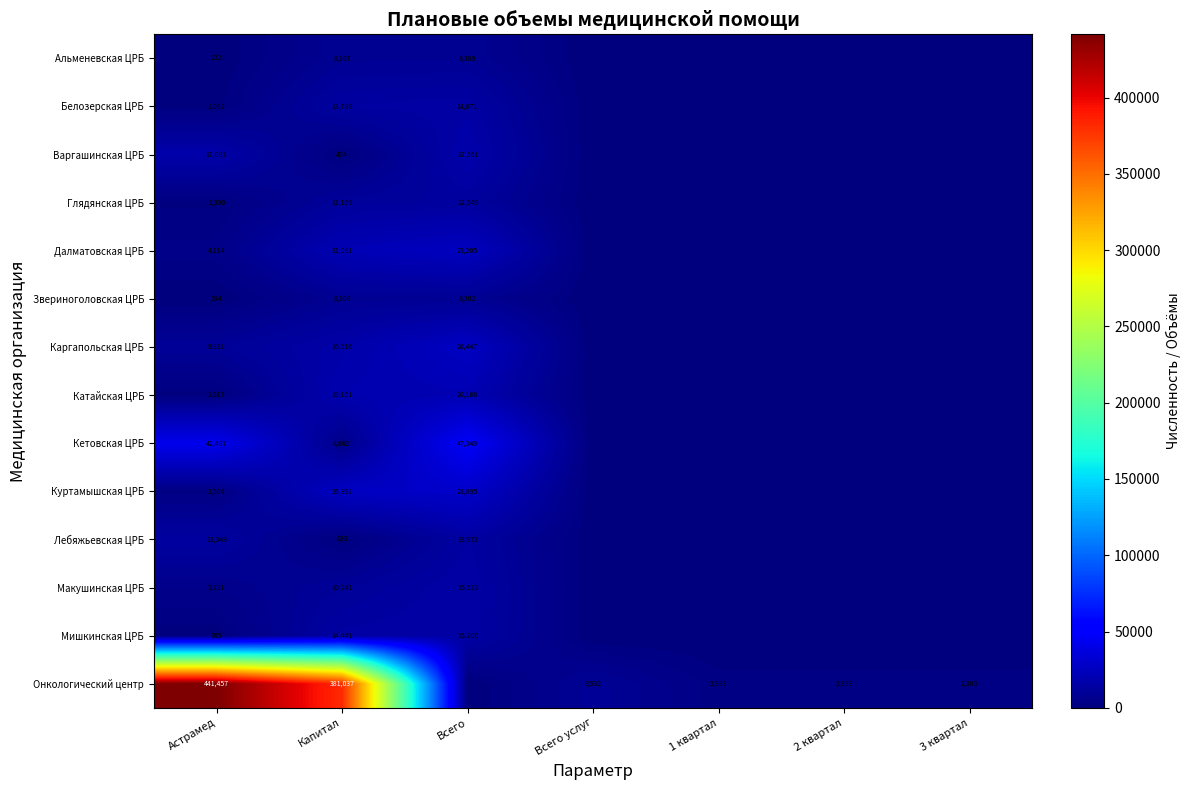

What is the difference between the highest and lowest values at Астрамед?

441263